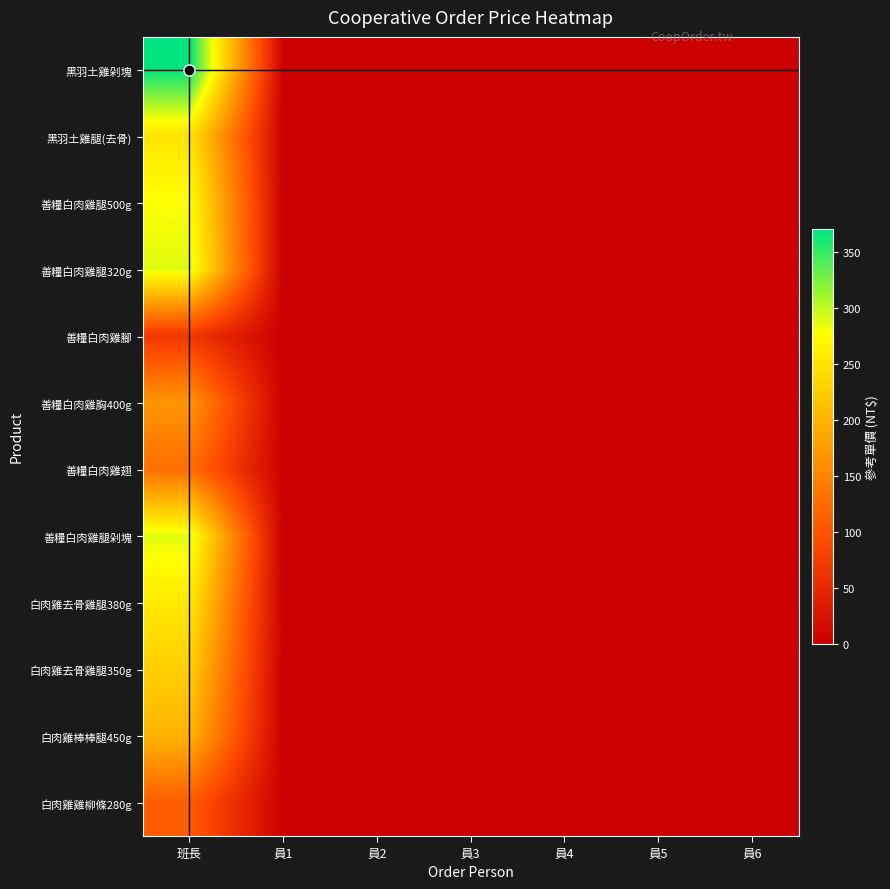

Between 員1 and 員6, which series saw the biggest shift?

黑羽土雞剁塊